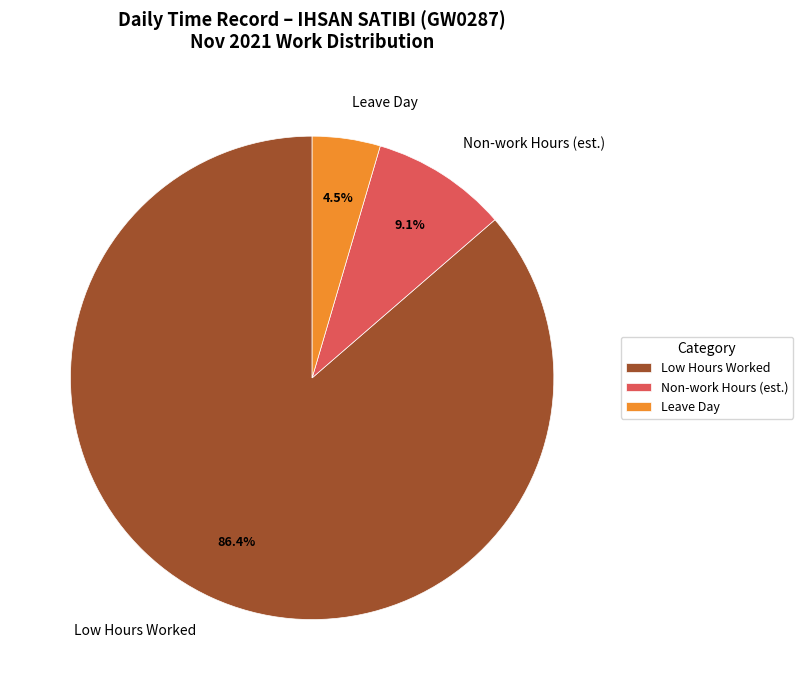

What is the ratio of the value at Leave Day to the value at Non-work Hours (est.)?

0.5